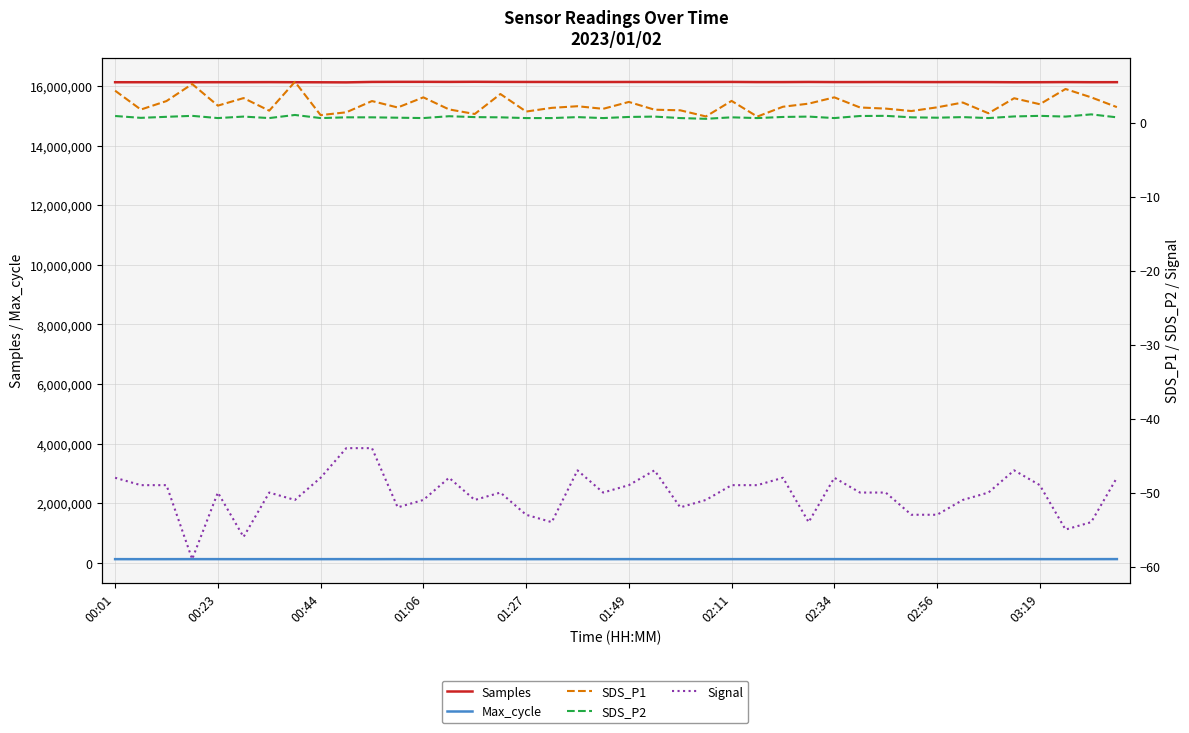

What is the total value across all series at 27?

16261880.3